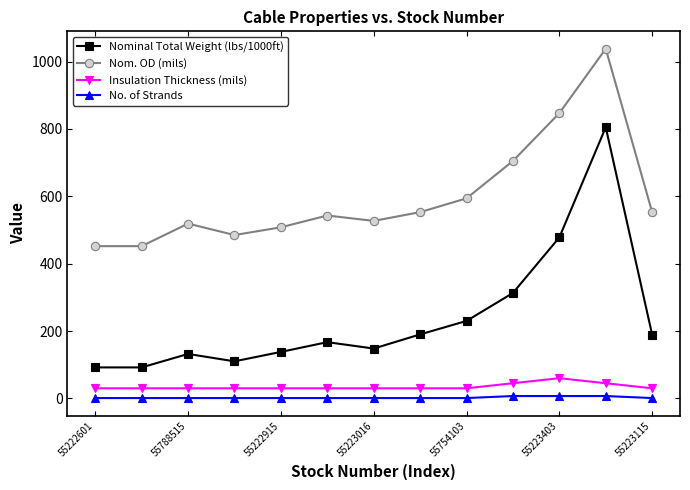

What is the average value of the Insulation Thickness (mils) series?

35